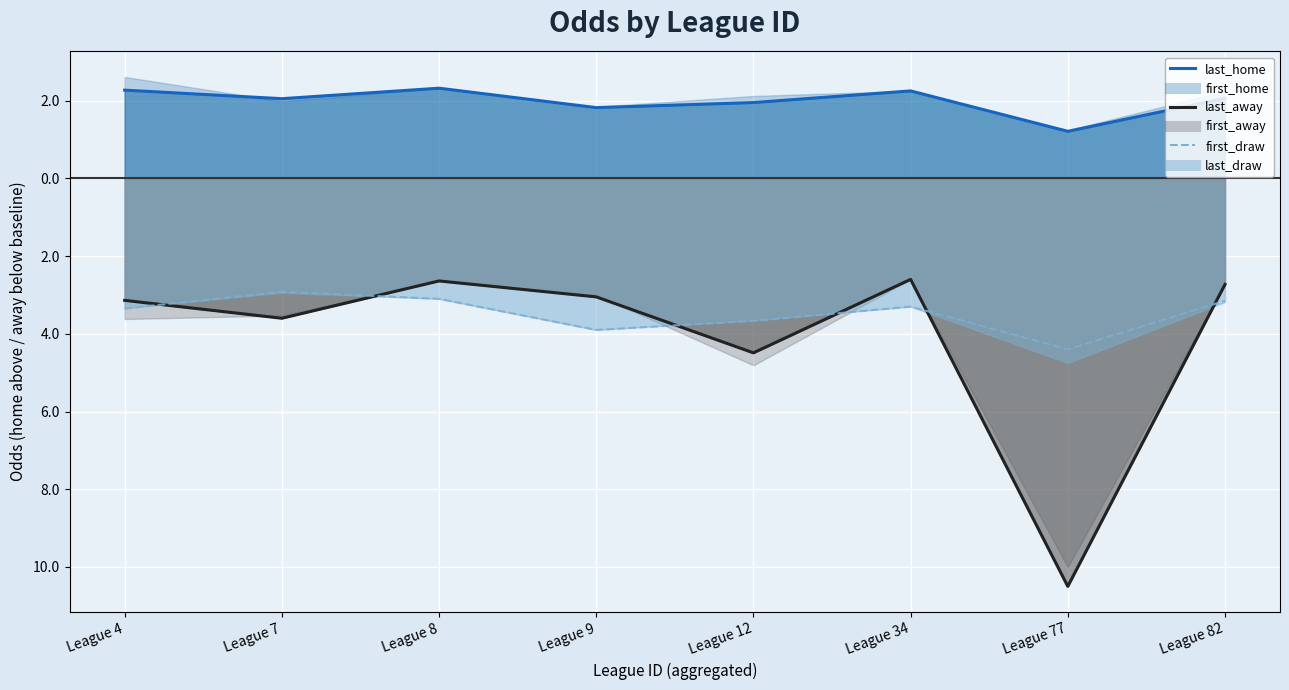

How many values are below -3?

7